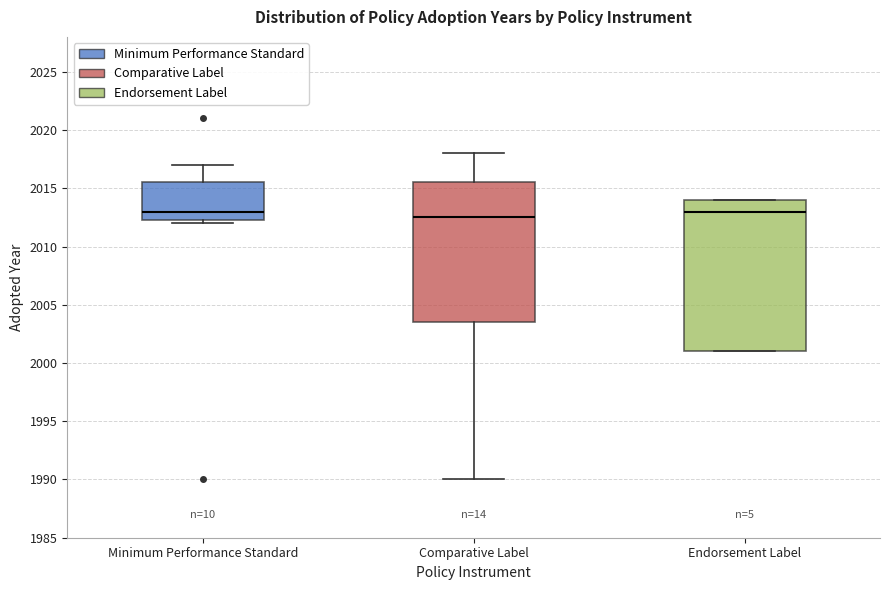

Where is the lower edge of the box for Endorsement Label on the y-axis? The values are not printed on the chart, so give them approximately, as read against the axis.

2001.0